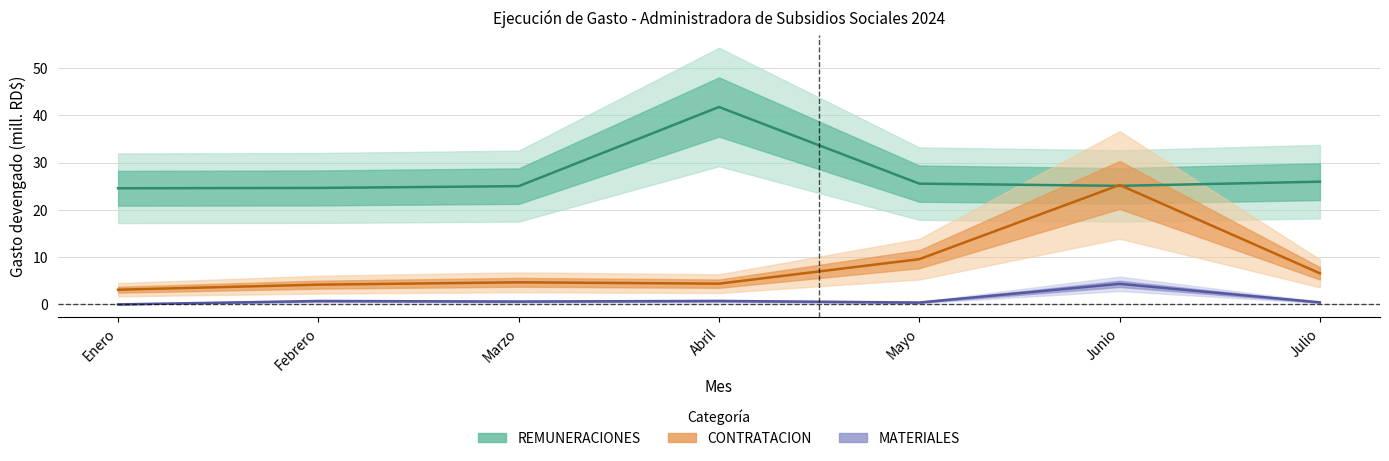

What is the difference between the REMUNERACIONES values at Abril and Marzo?

16.7